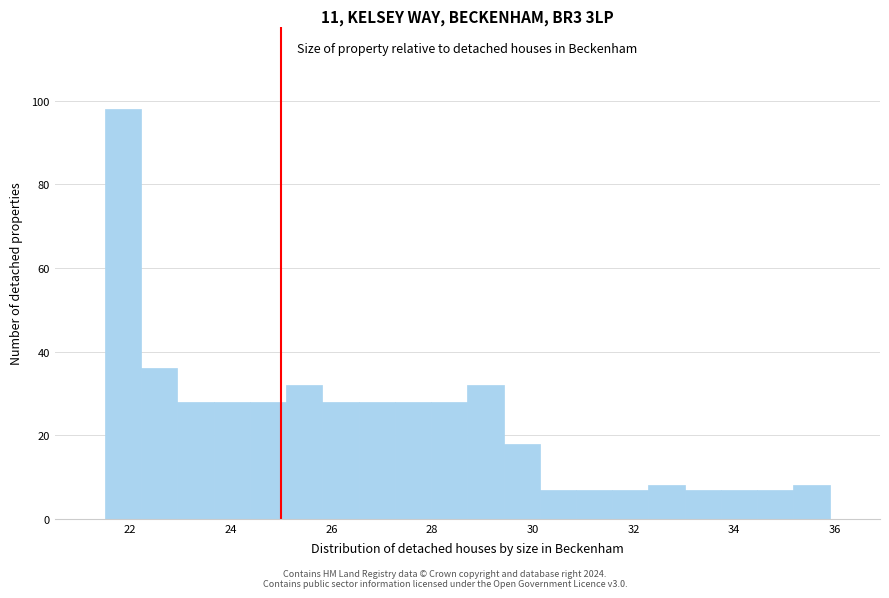

Around what value on the x-axis is the tallest bar? Give the approximate position of its centre, as read against the axis.

21.8